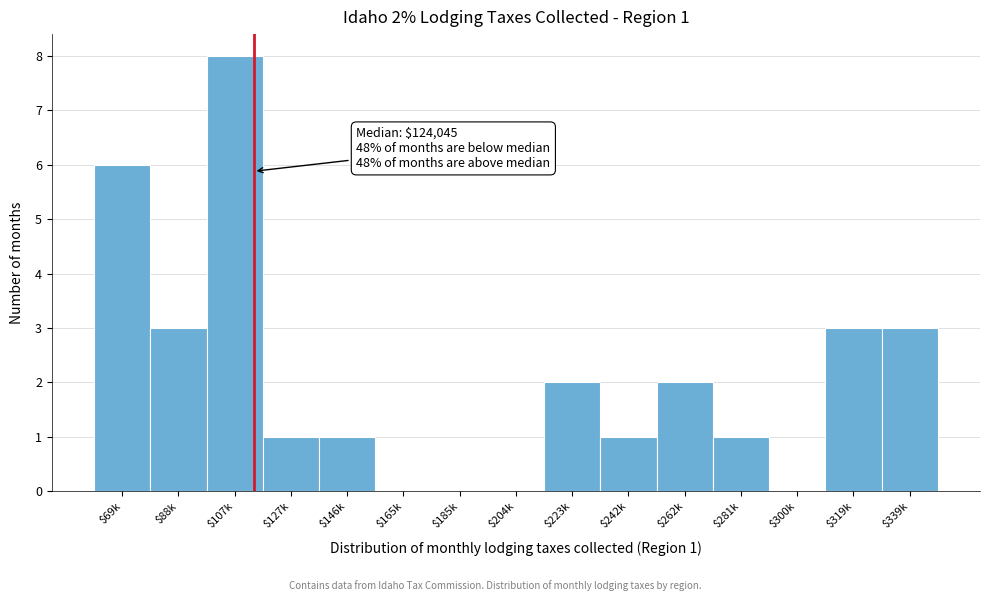

The chart shows a value of 5 at $165k. True or false?

False